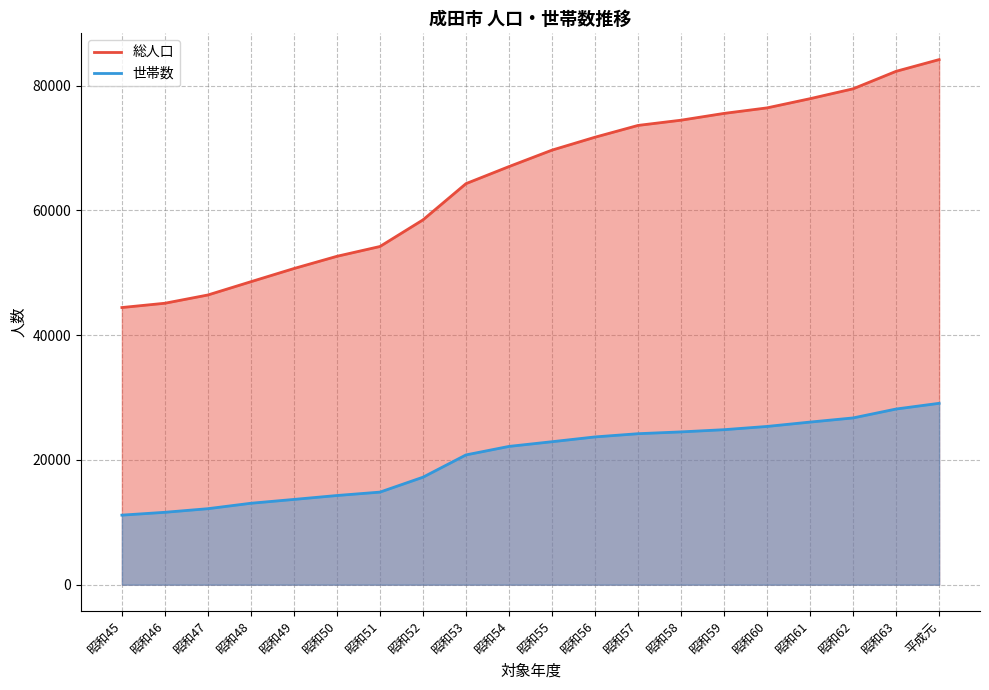

What is the label of the 15th point from the right?

昭和50